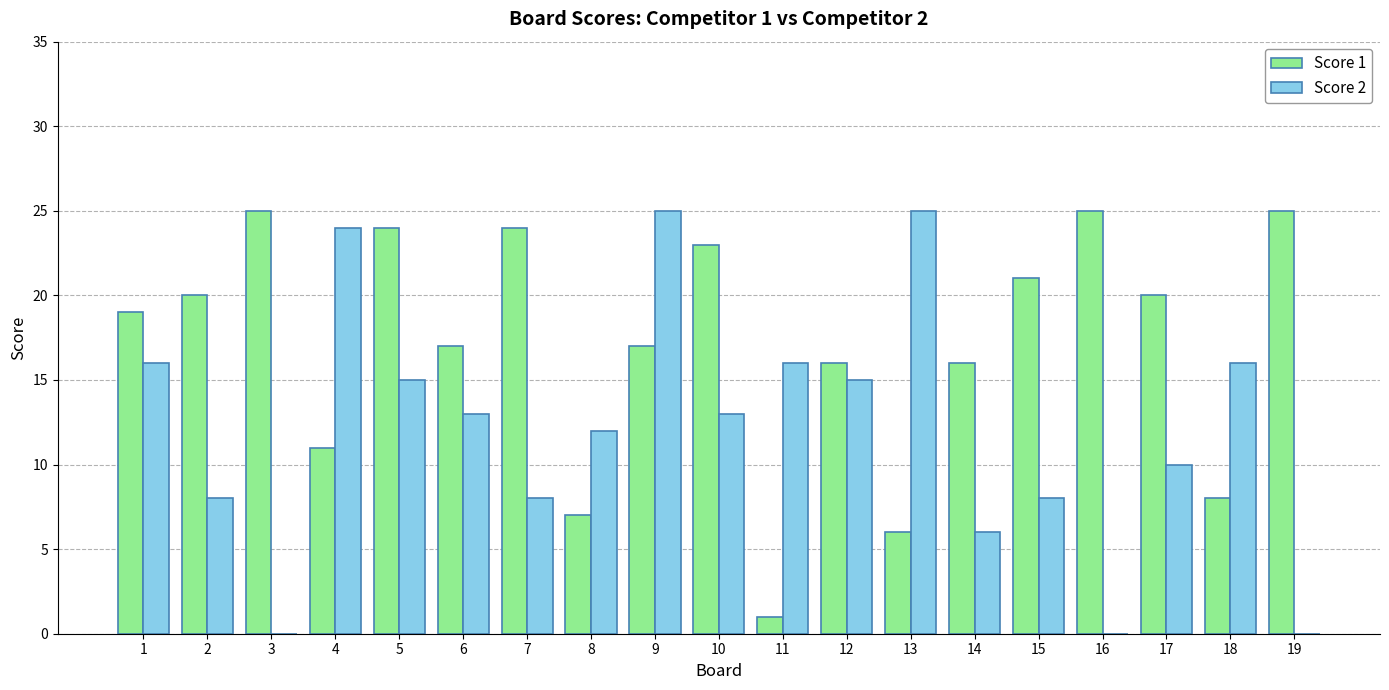

The Score 2 series shows 15 at 5. True or false?

True